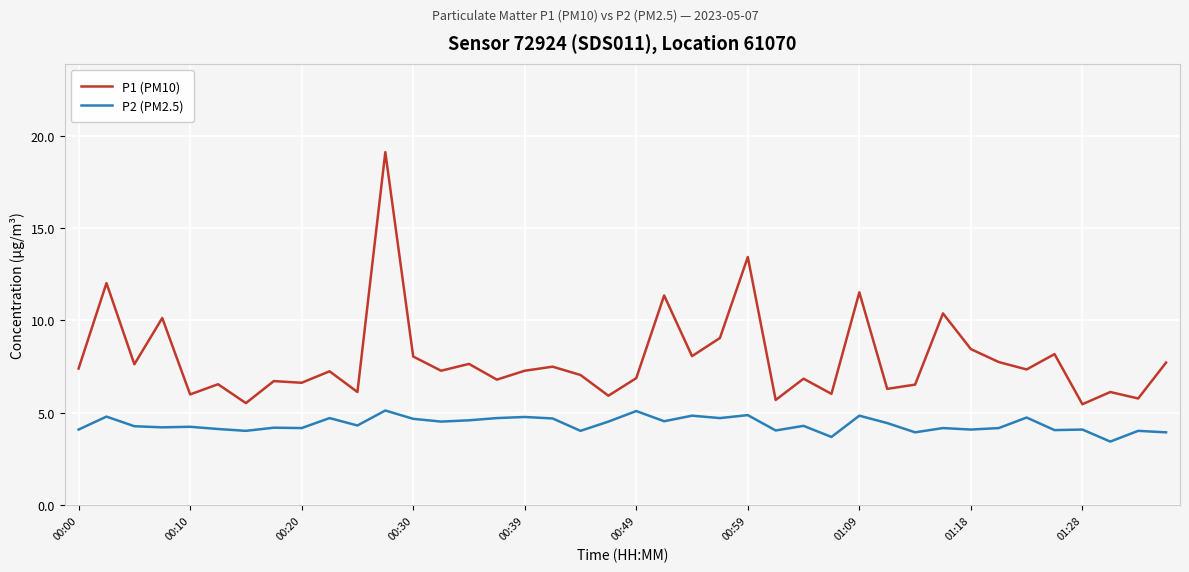

What is the difference between the maximum and minimum values in the P2 (PM2.5) series?

1.7